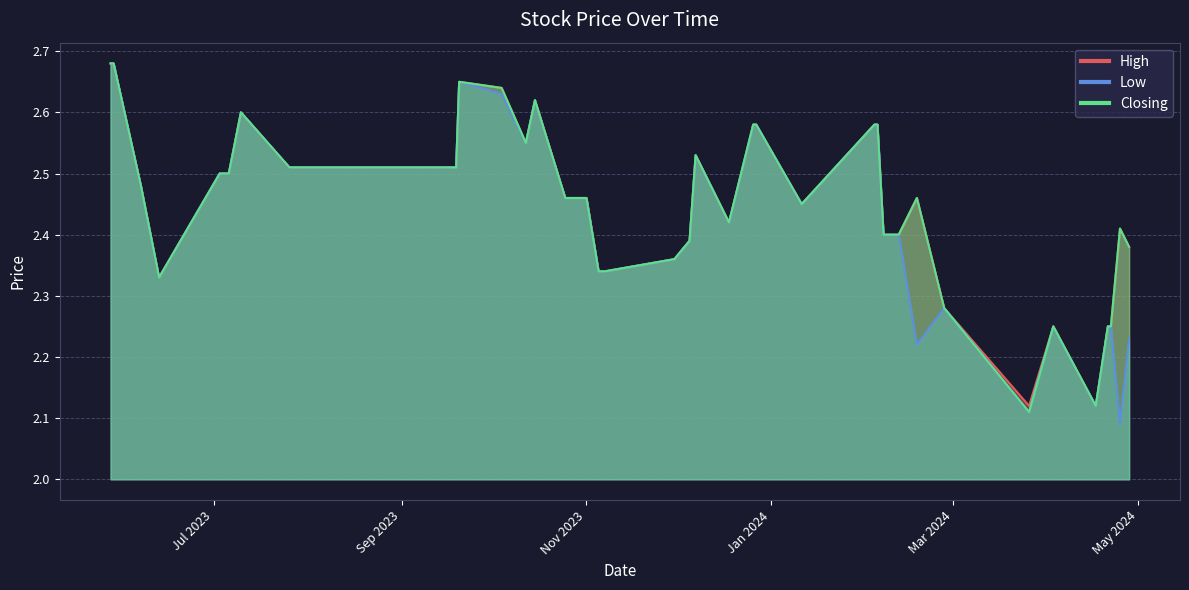

What is the difference between the maximum and minimum values in the Low series?

0.6